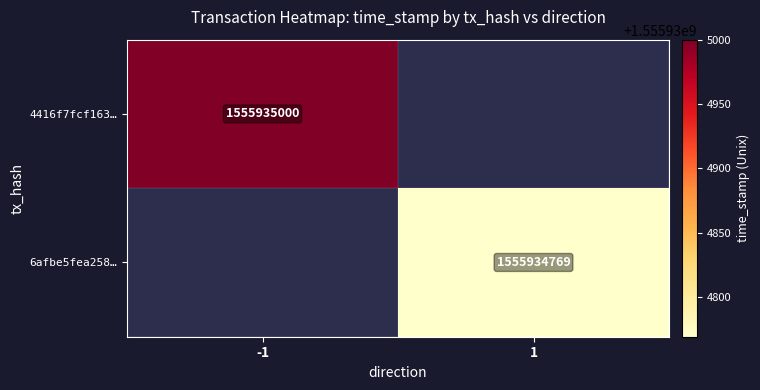

What is the average value of the 6afbe5fea25838b9a72f7f7f20229982b3f9696 series?

777967385